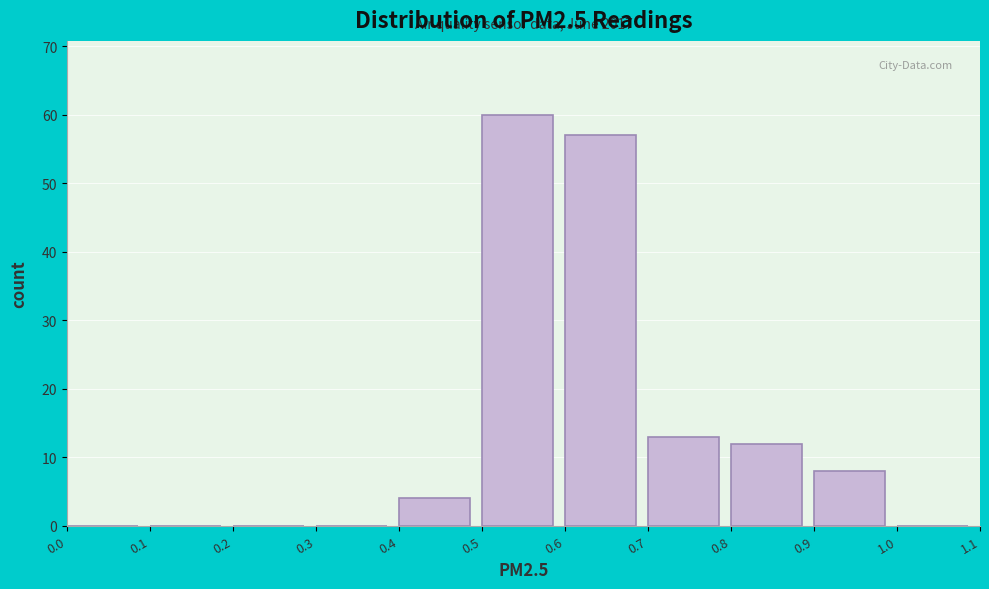

Which range on the x-axis has the tallest bar?

0.5 to 0.6